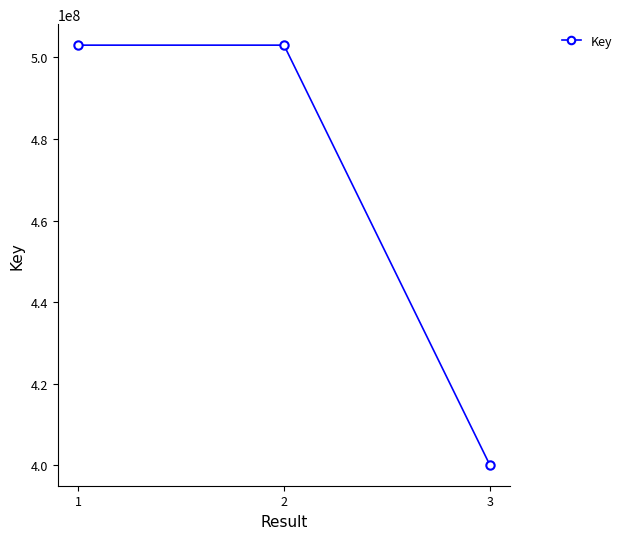

Which has a higher value, 3 or 1?

1